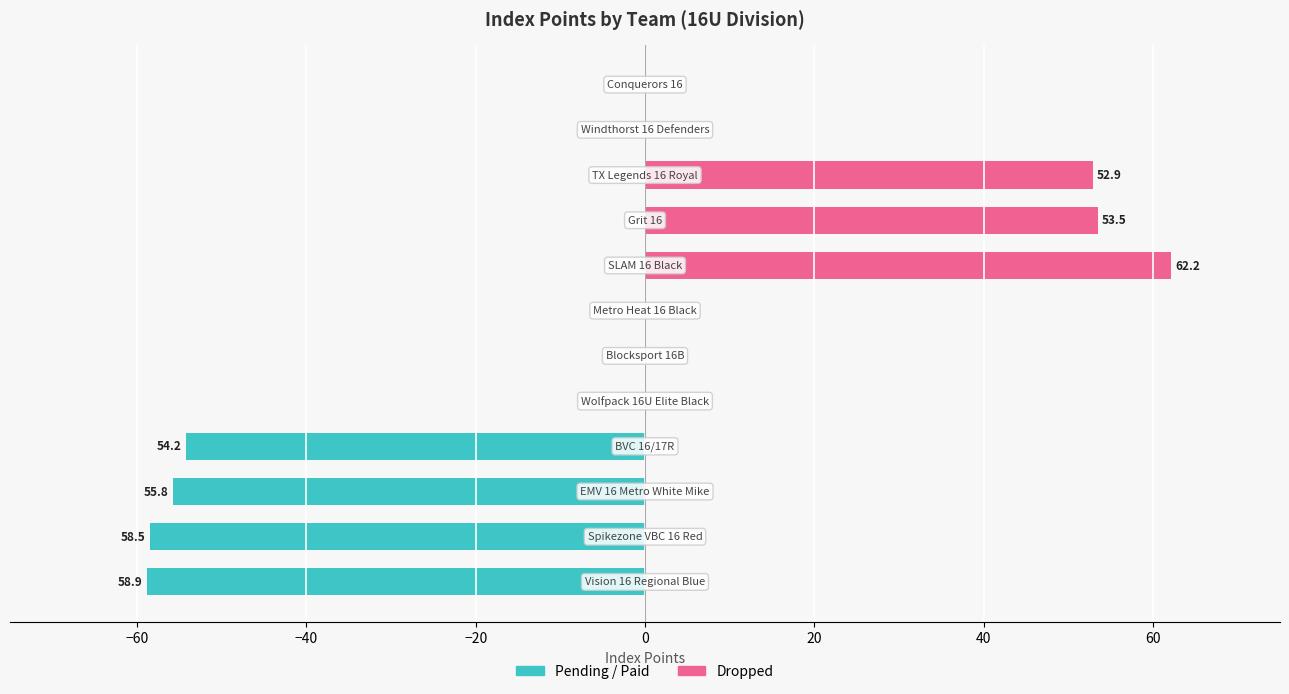

Is the value of Pending/Paid at 10 greater than the value of Dropped at 10?

No